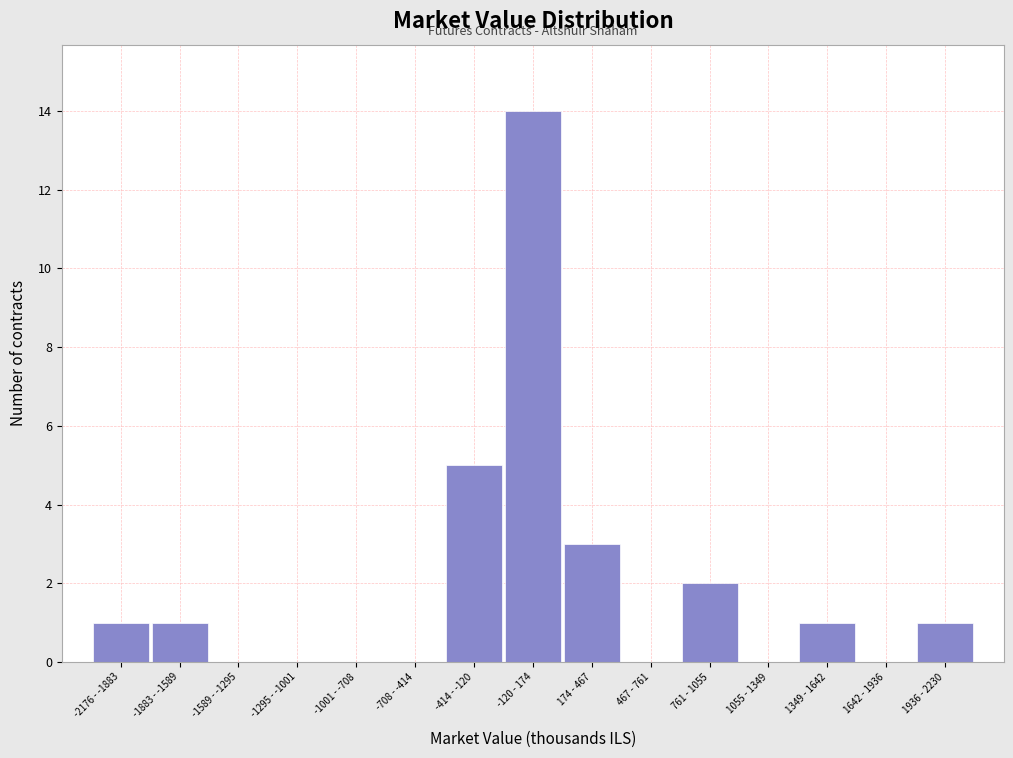

Reading left to right, transcribe all the data shown in this chart.

-2176 - -1883=1	-1883 - -1589=1	-1589 - -1295=0	-1295 - -1001=0	-1001 - -708=0	-708 - -414=0	-414 - -120=5	-120 - 174=14	174 - 467=3	467 - 761=0	761 - 1055=2	1055 - 1349=0	1349 - 1642=1	1642 - 1936=0	1936 - 2230=1